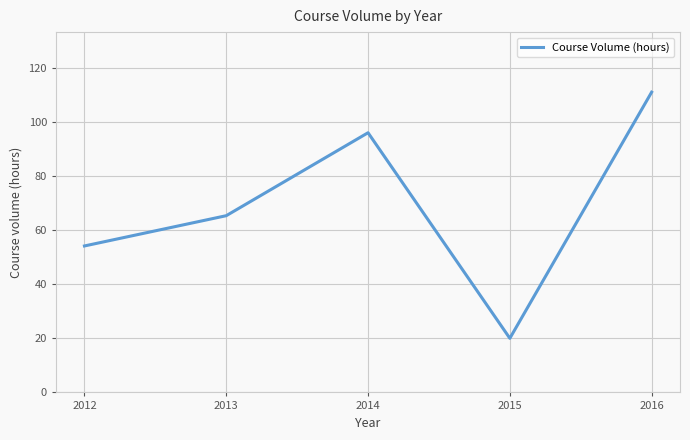

Does the chart display data point markers on the line(s)?

No